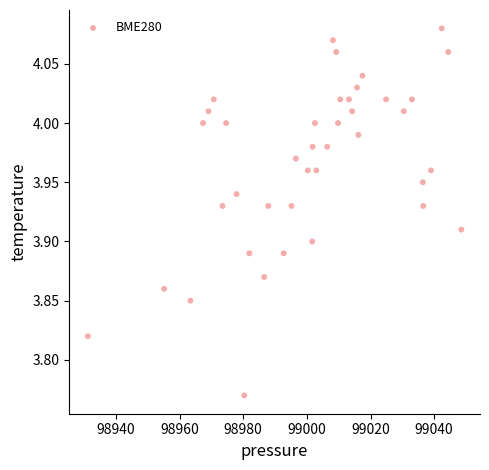

What is the range of X values (max minus min)?

117.3